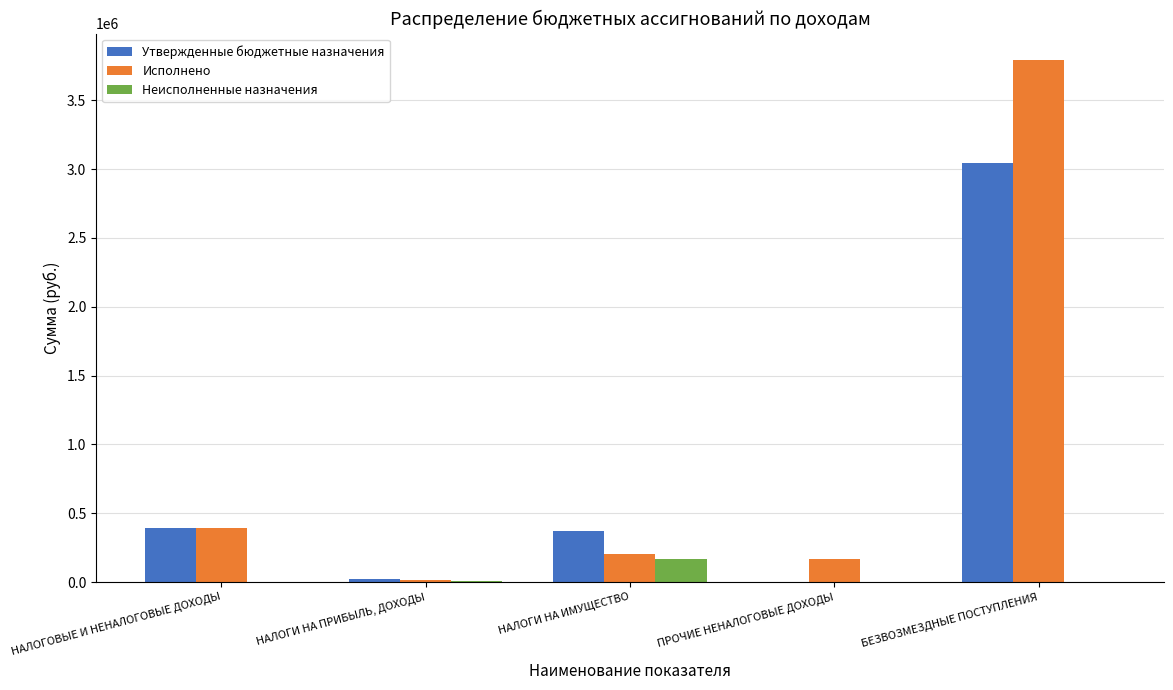

What is the sum of all Исполнено values?

4574652.0